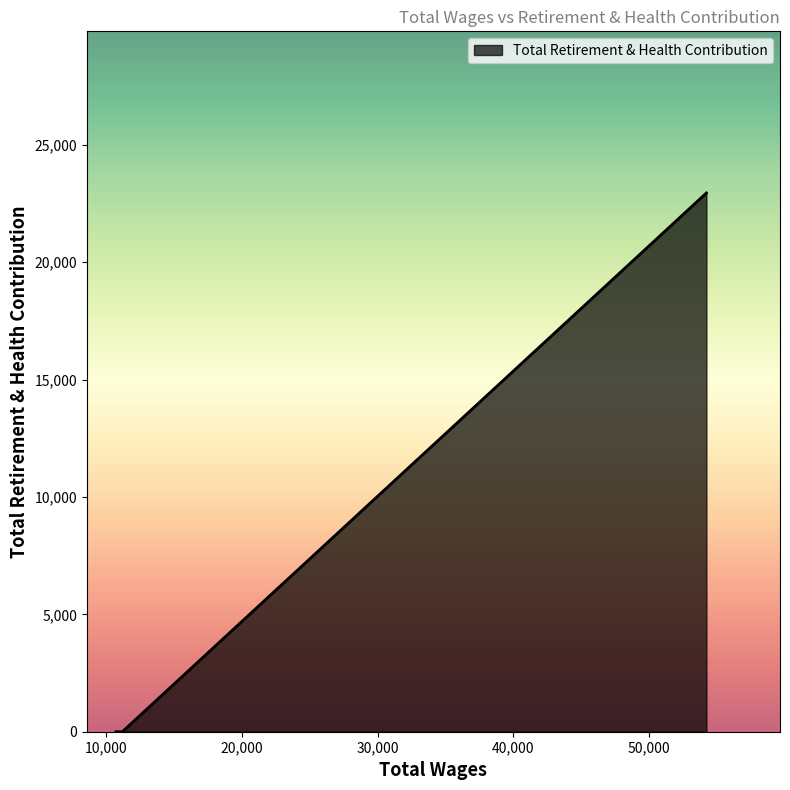

What is the average value?

7650